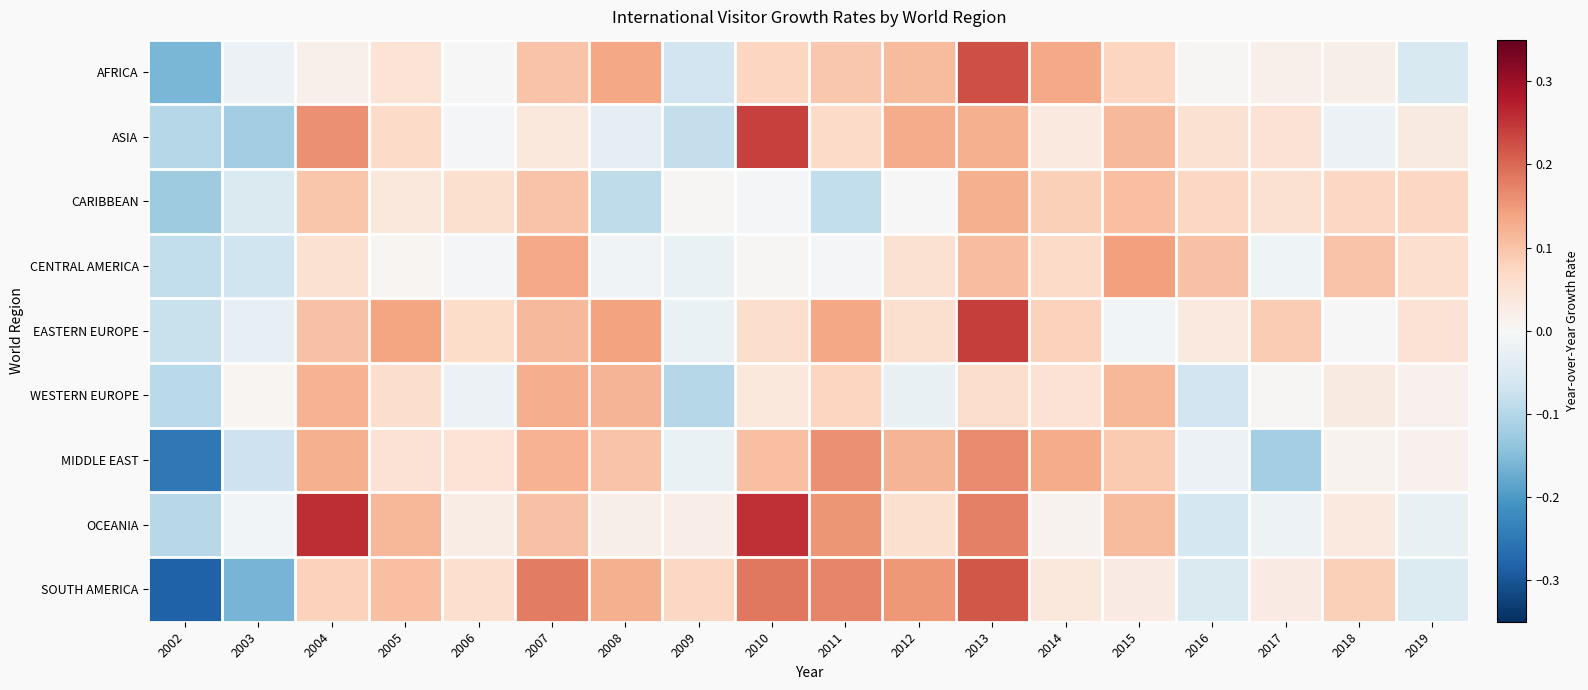

At which category does the chart reach its minimum across all series?

2002